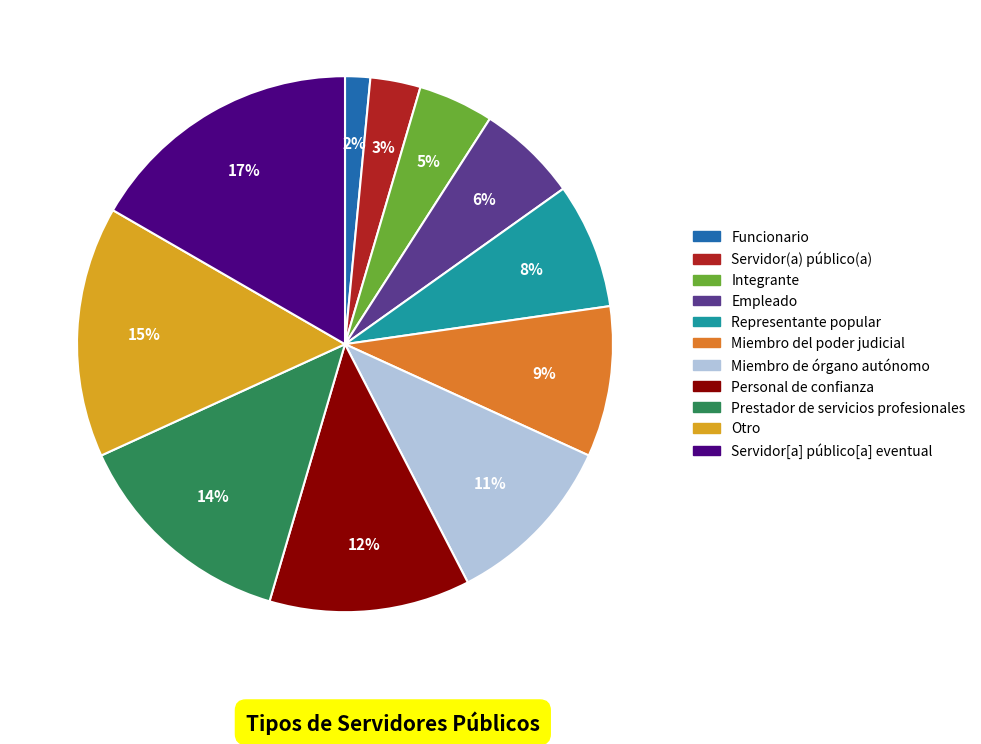

What is the largest slice in the pie chart?

Servidor[a] público[a] eventual